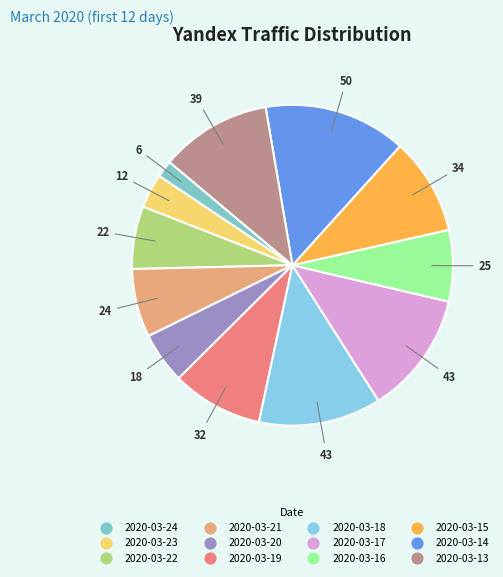

To the nearest percent, what portion does 2020-03-22 represent?

6%